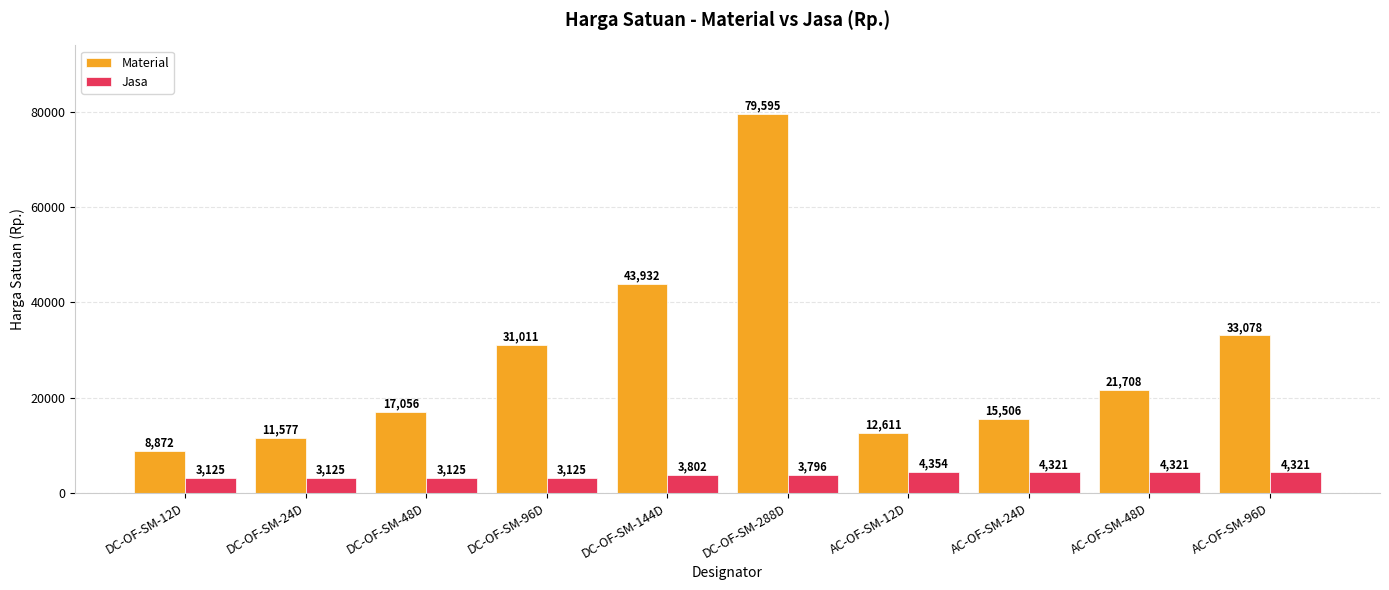

What is the label of the 9th bar from the right?

DC-OF-SM-24D